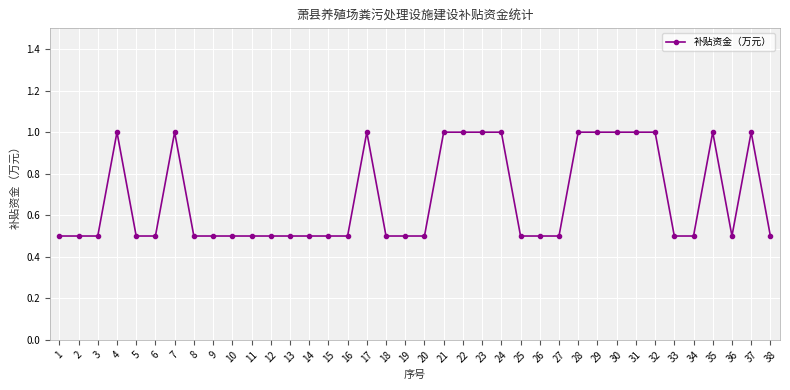

The value at 35 is 1.0. True or false?

True